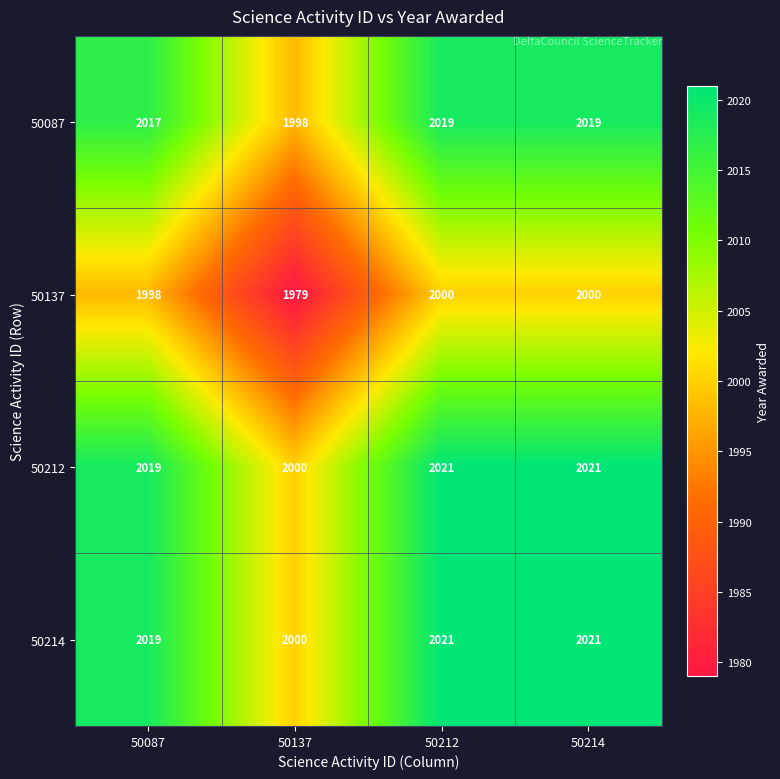

Is the value of 50087 at 50137 greater than the value of 50214 at 50214?

No